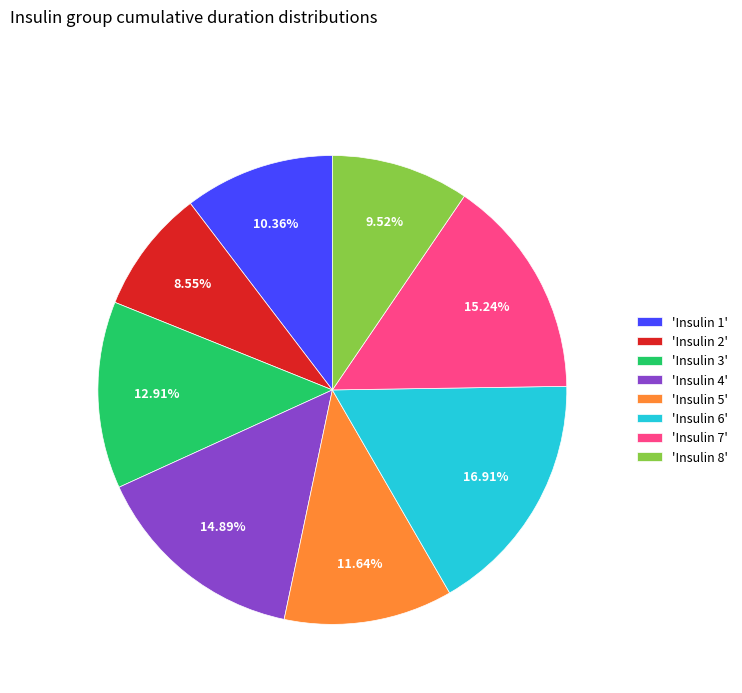

Which category has the smallest portion of the pie?

'Insulin 2'